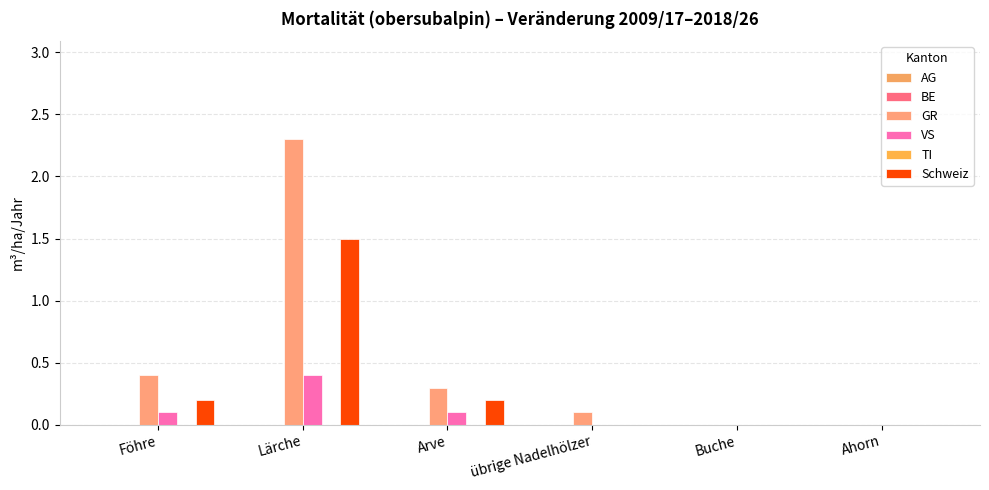

Are the bars horizontal?

No